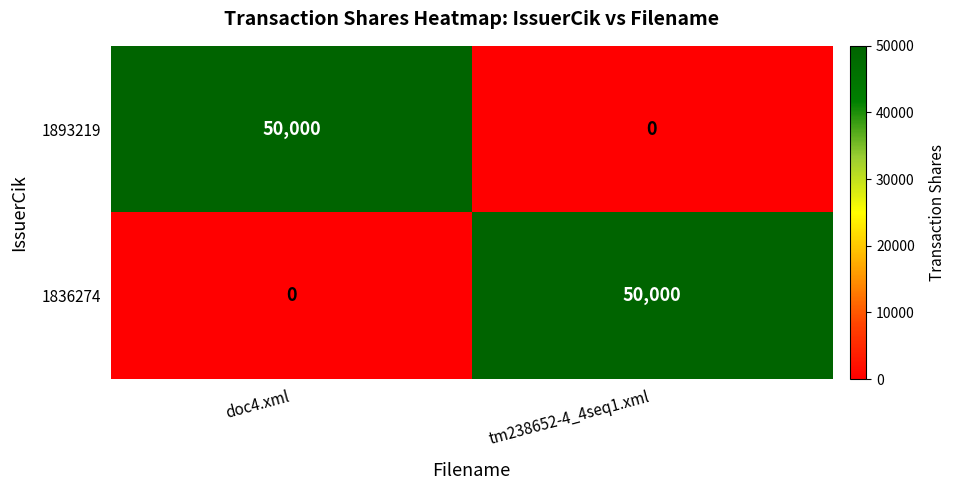

What is the difference between the maximum and minimum values in the 1836274 series?

50000